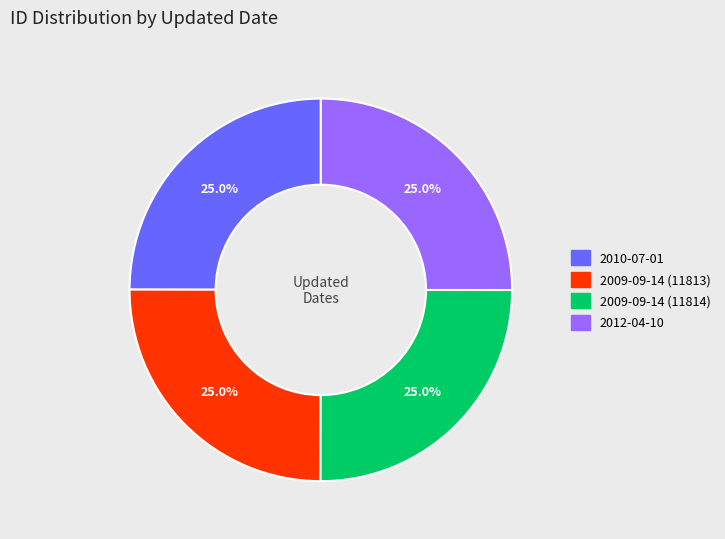

To the nearest percent, what portion does 2010-07-01 represent?

25%